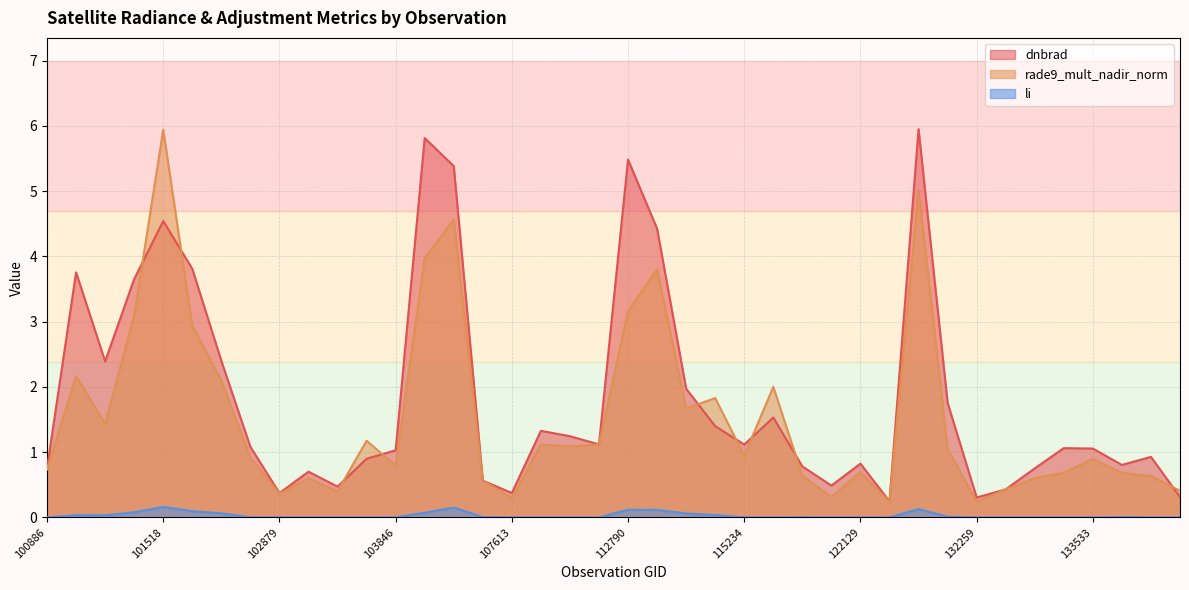

How many lines are shown in the chart?

3